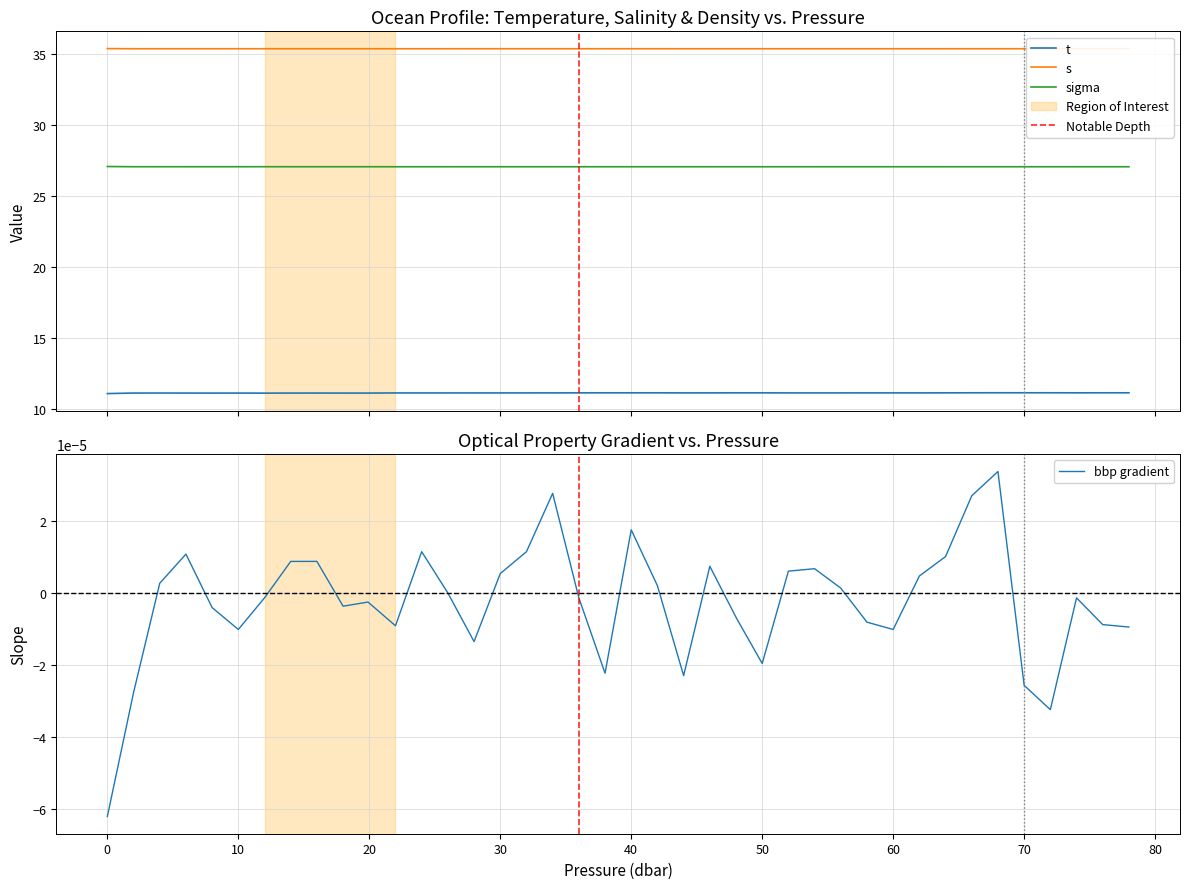

What position from the left is 22.0?

12